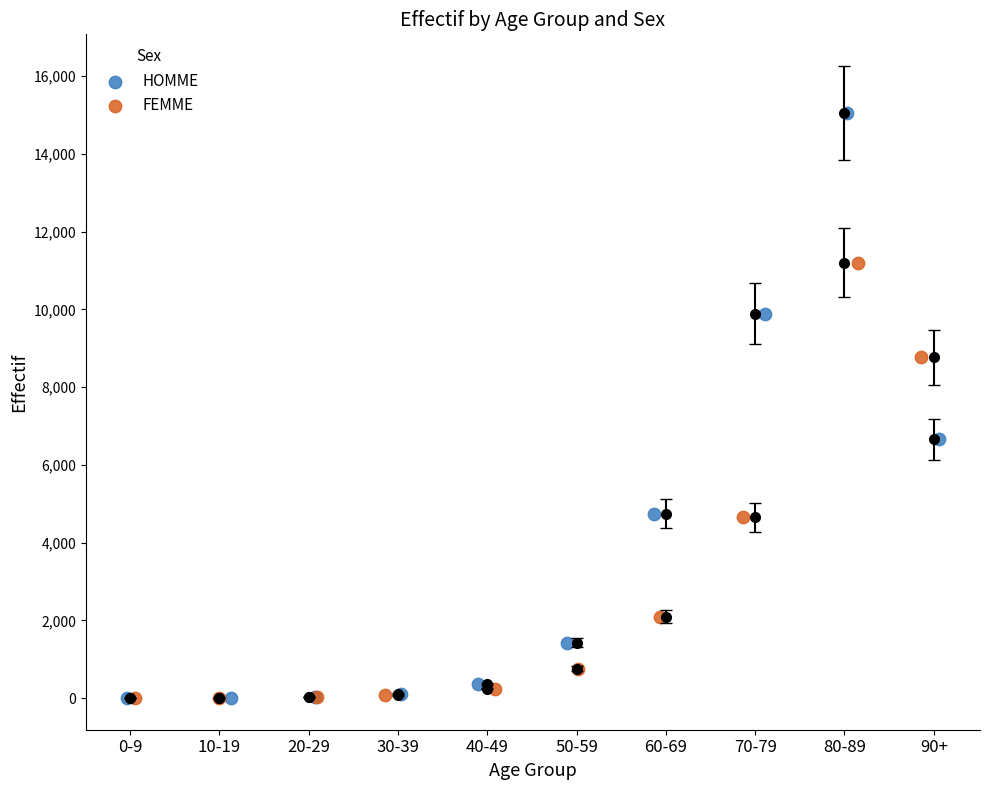

Which series has the widest spread of Y values?

HOMME